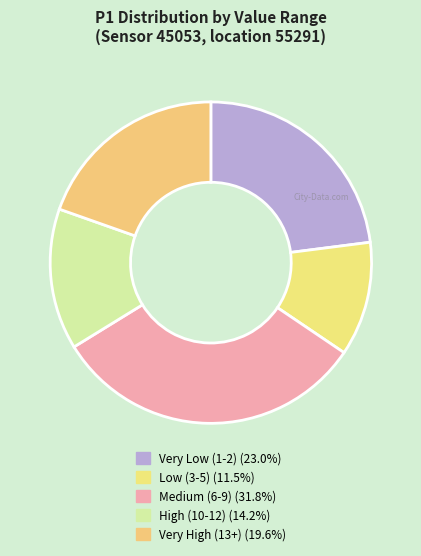

Does any single category account for the majority?

No